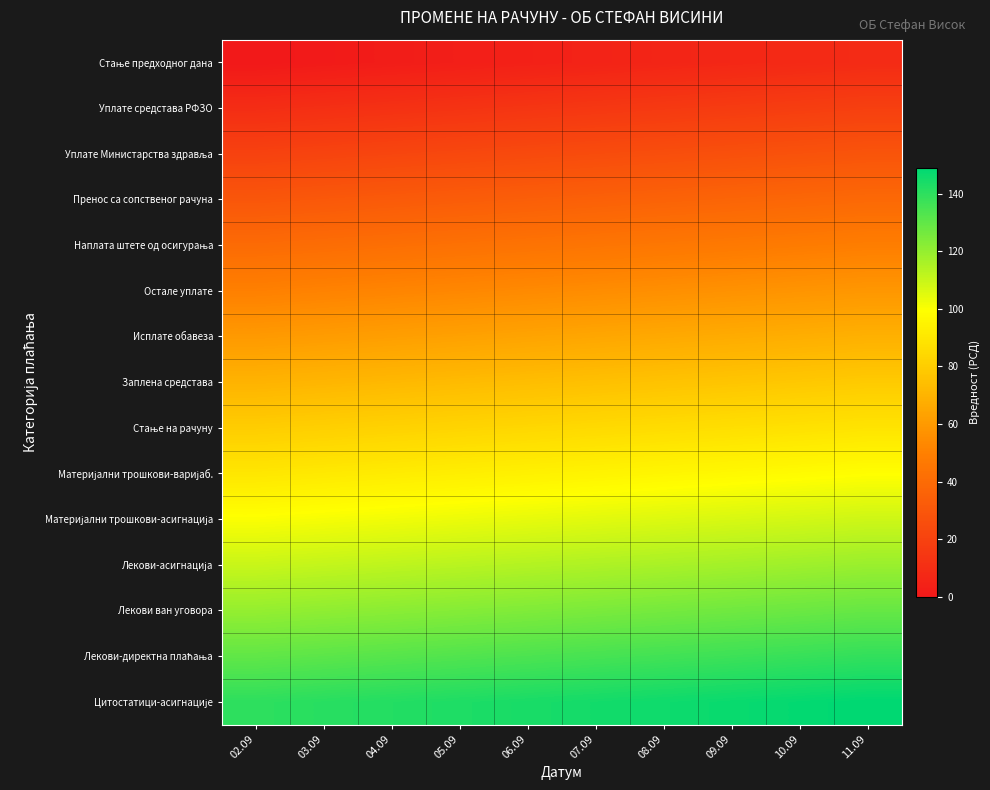

At which category is the sum across all series the highest?

11.09